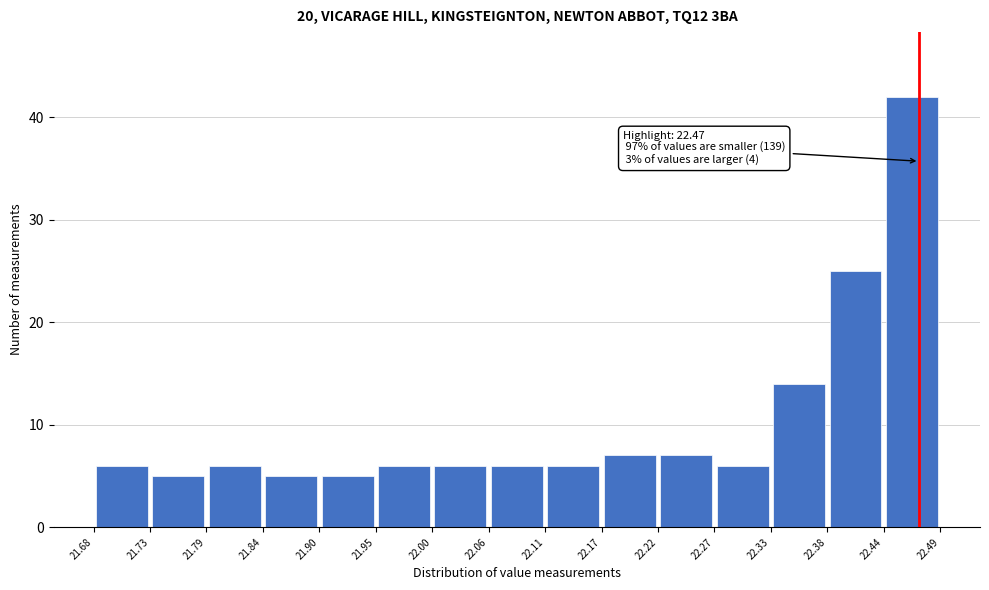

Which range on the x-axis has the tallest bar?

22.44 to 22.49